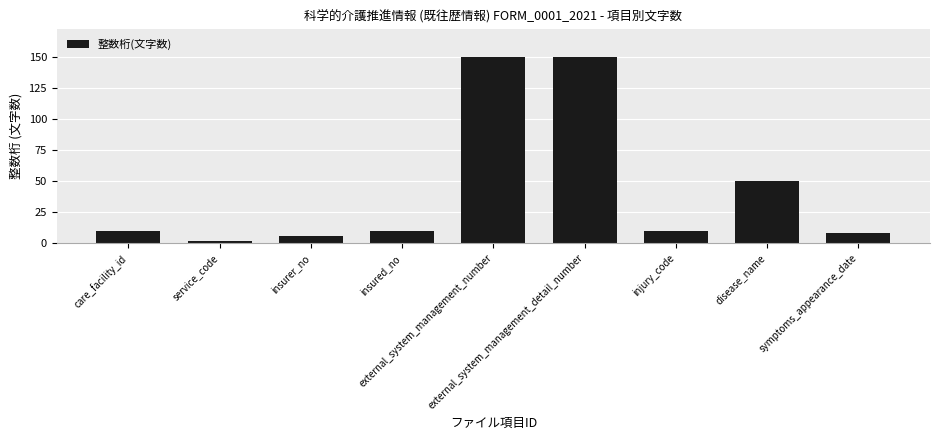

What is the greatest value displayed?

150